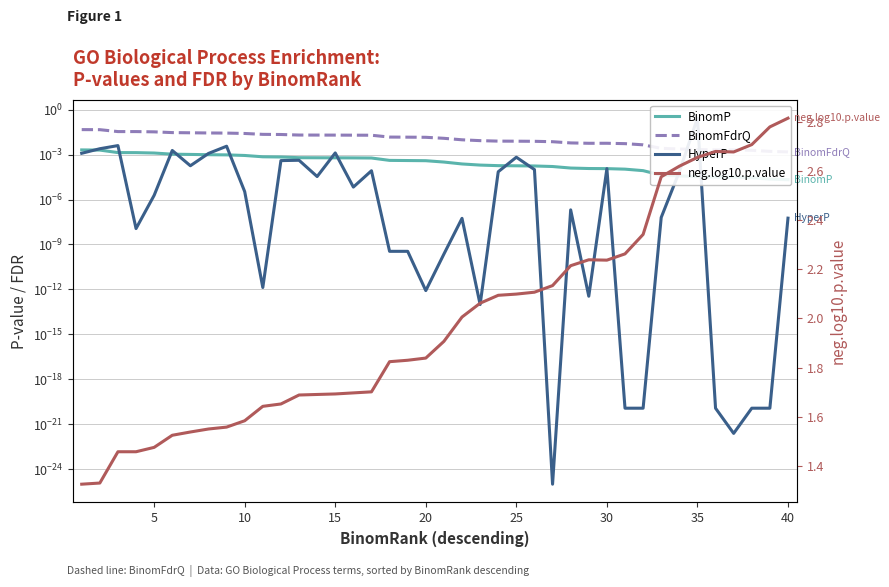

At which label is BinomFdrQ closest to 0?

40